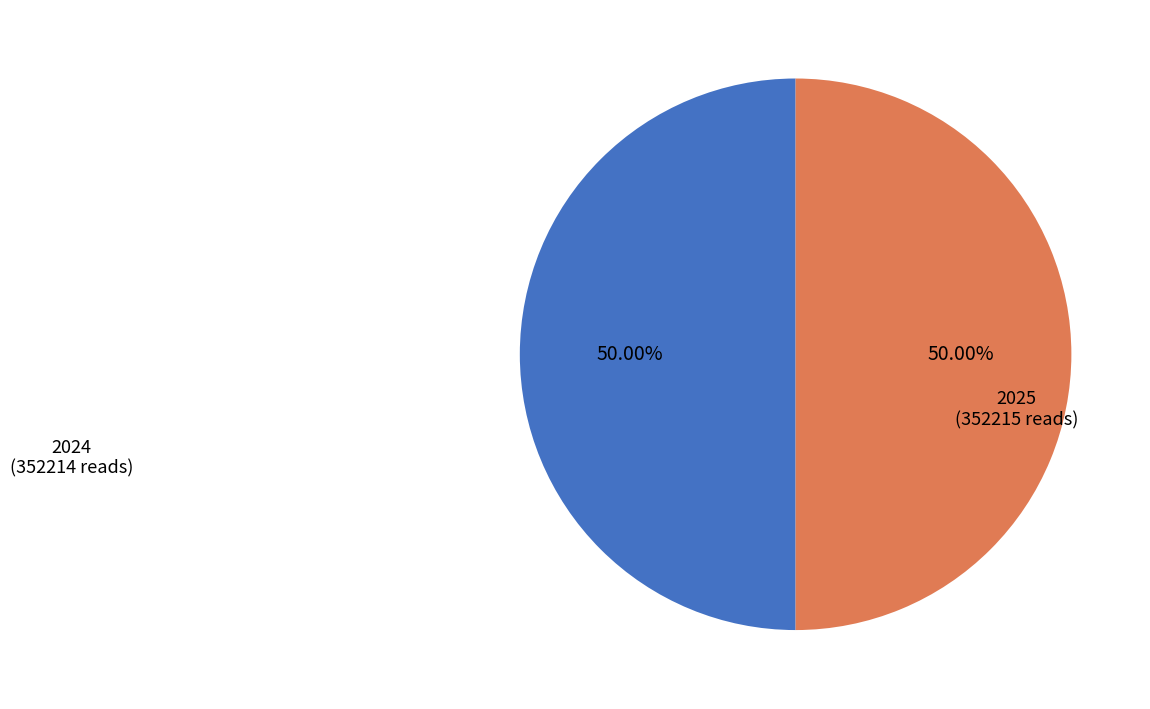

To the nearest percent, what is the average slice percentage?

50%